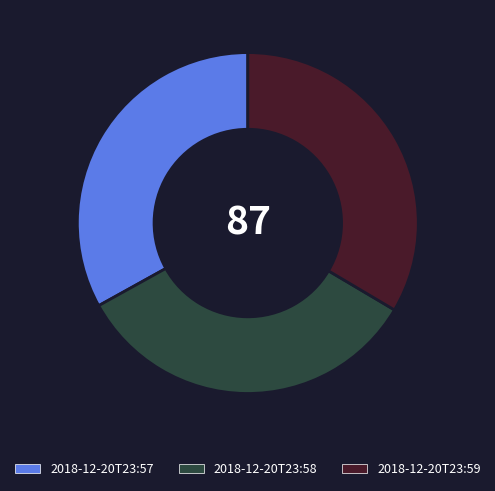

Is there a majority slice in this chart?

No